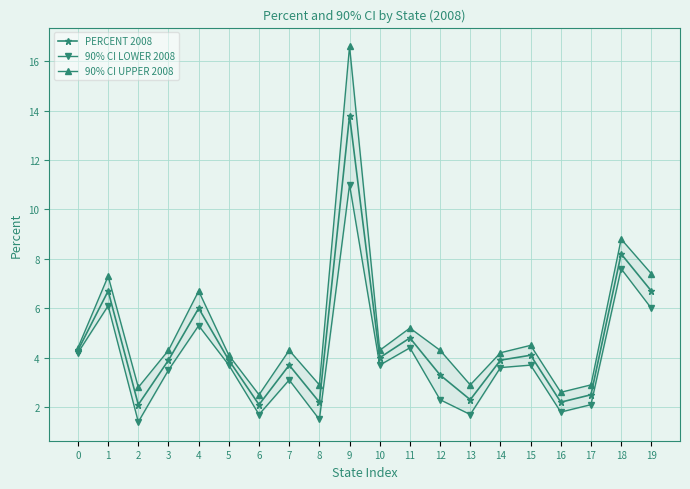

The 90% CI UPPER 2008 series shows 5.6 at 14. True or false?

False